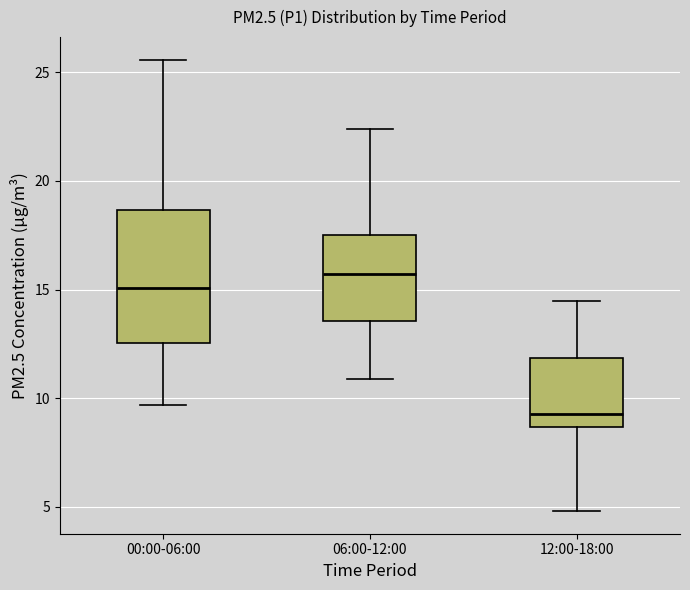

Comparing the boxes themselves (not the whiskers), which one is the tallest?

00:00-06:00